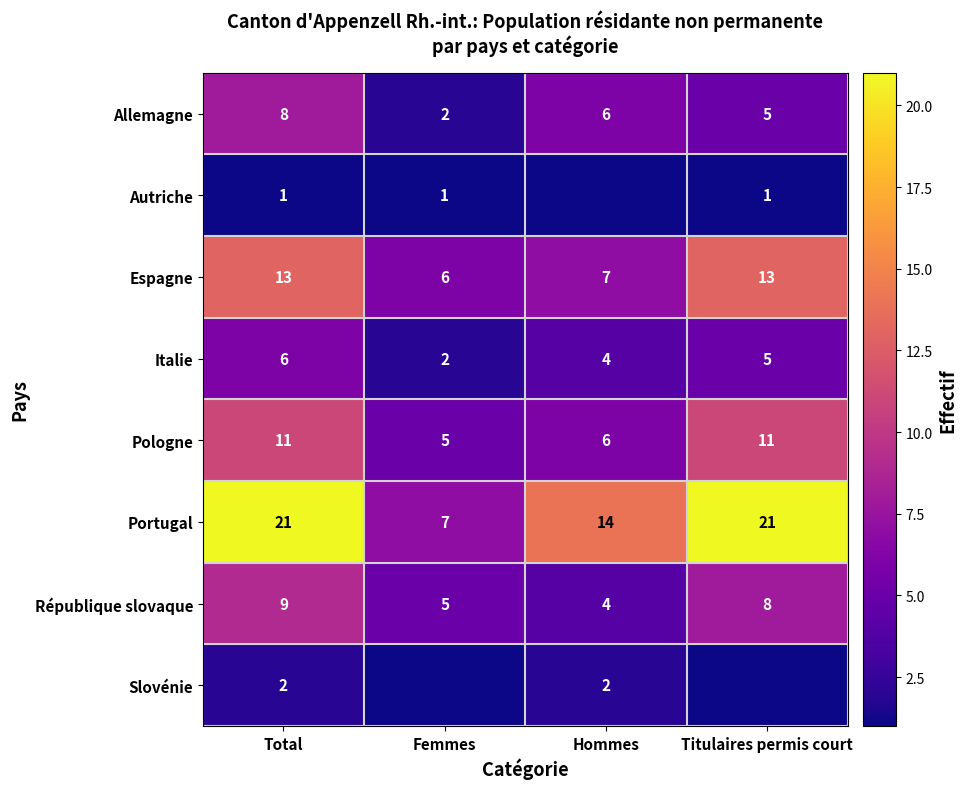

True or false: Espagne has a value of 7 at Hommes.

True